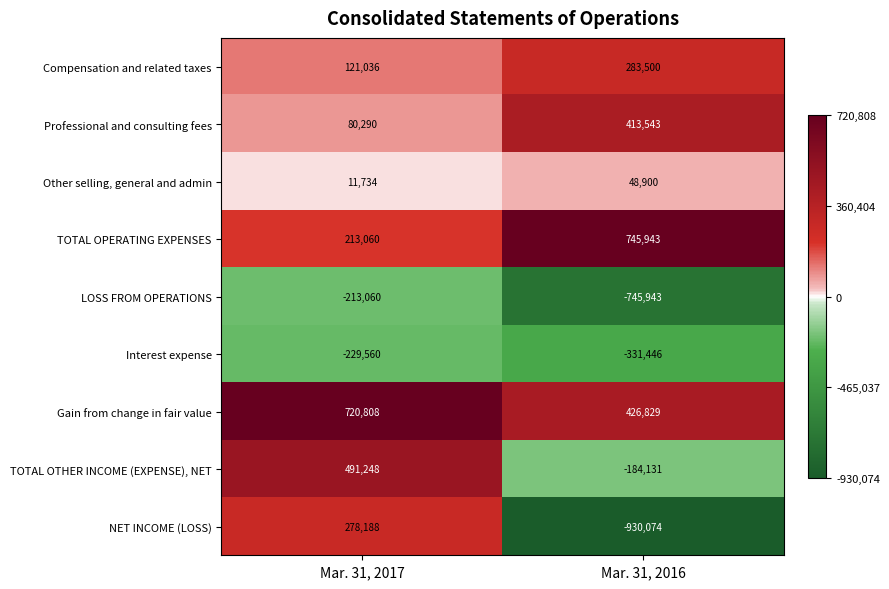

What is the difference between the maximum and minimum values in the TOTAL OTHER INCOME (EXPENSE), NET series?

675379